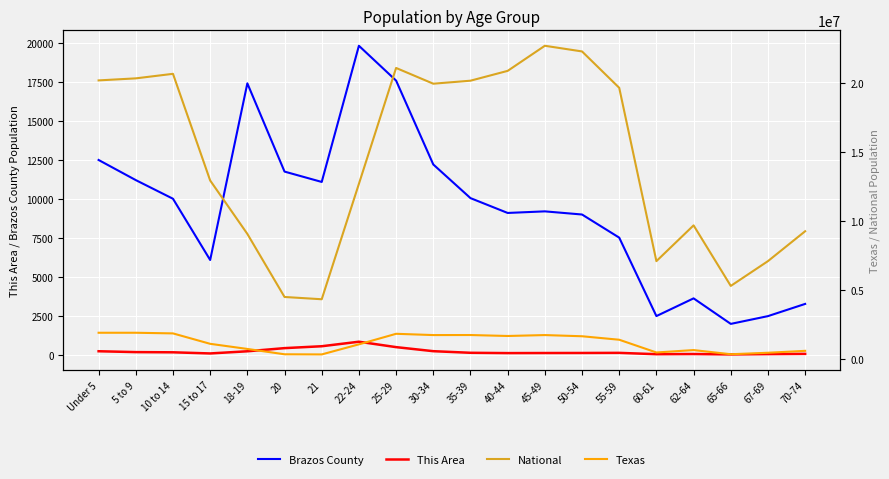

Reading right to left, what are all the values shown in this chart?

Brazos County: 3273	2490	1992	3629	2493	7525	9008	9210	9108	10060	12218	17598	19832	11097	11761	17422	6091	10019	11215	12506
This Area: 69	55	33	59	48	133	126	123	118	138	241	501	848	558	437	235	96	169	182	237
National: 9278166	7115361	5319902	9704197	7113727	19664805	22298125	22708591	20890964	20179642	19962099	21101849	12712576	4354294	4519129	9086089	12954254	20677194	20348657	20201362
Texas: 619156	480038	373062	674244	500523	1422924	1674869	1760467	1694795	1763587	1760434	1853039	1089024	359015	369040	755890	1127234	1881883	1928234	1928473